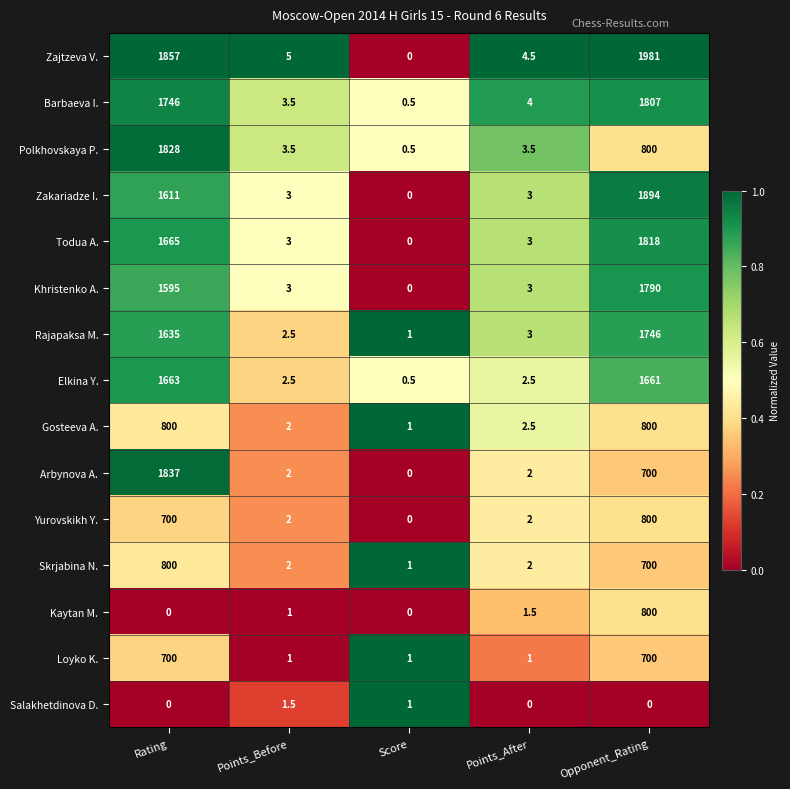

True or false: Salakhetdinova D. has a value of 0.0 at Points_After.

True